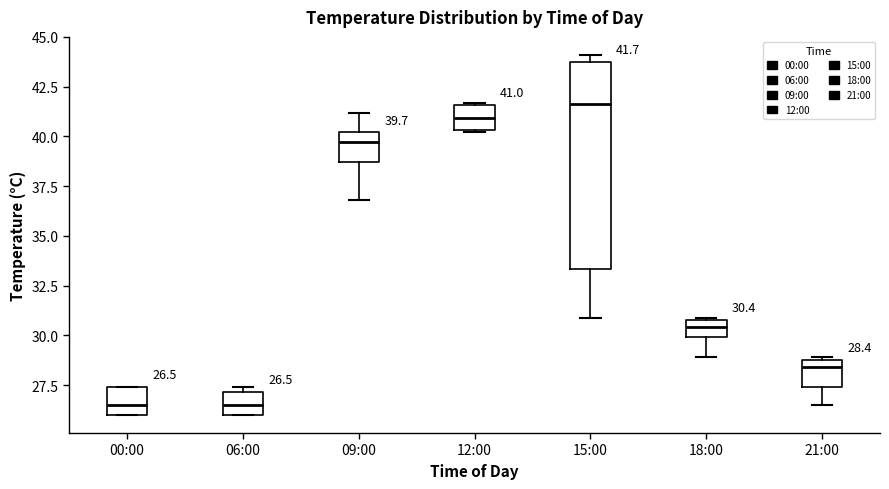

Which box is the tallest, from its lower edge to its upper edge?

15:00